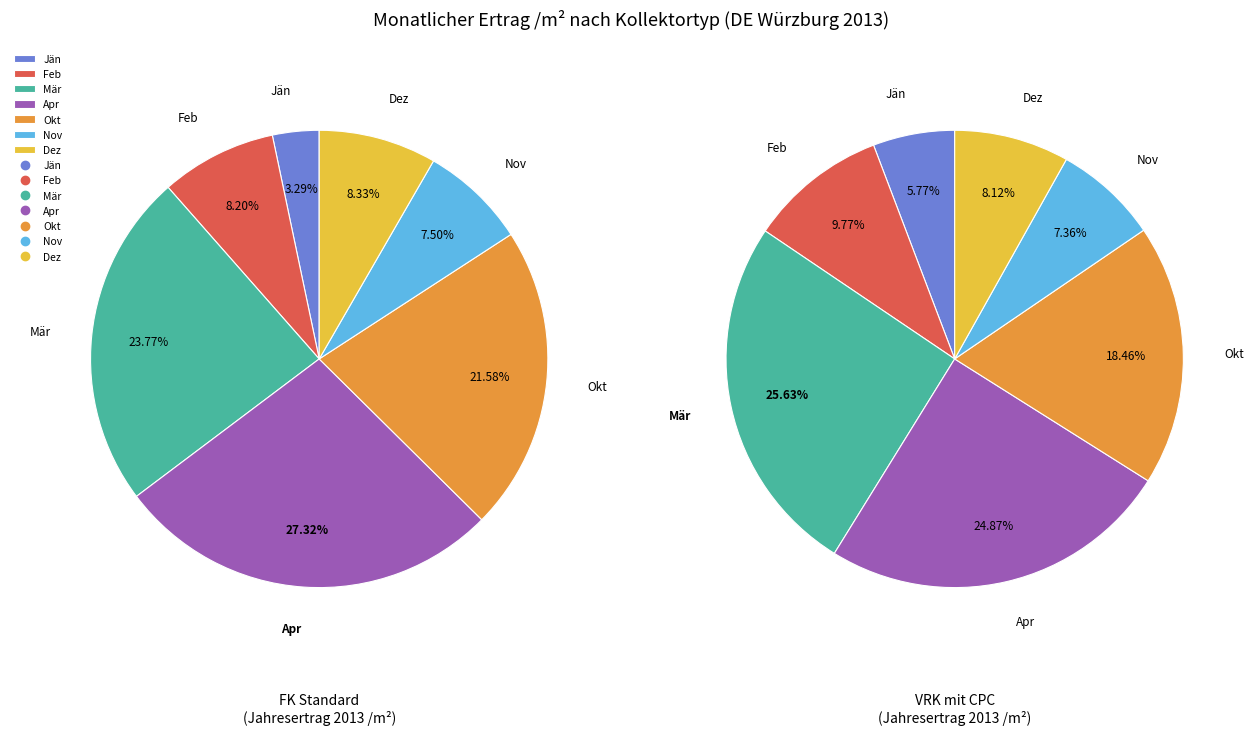

Rank the categories by VRK mit CPC value from lowest to highest.

Jän, Nov, Dez, Feb, Okt, Apr, Mär